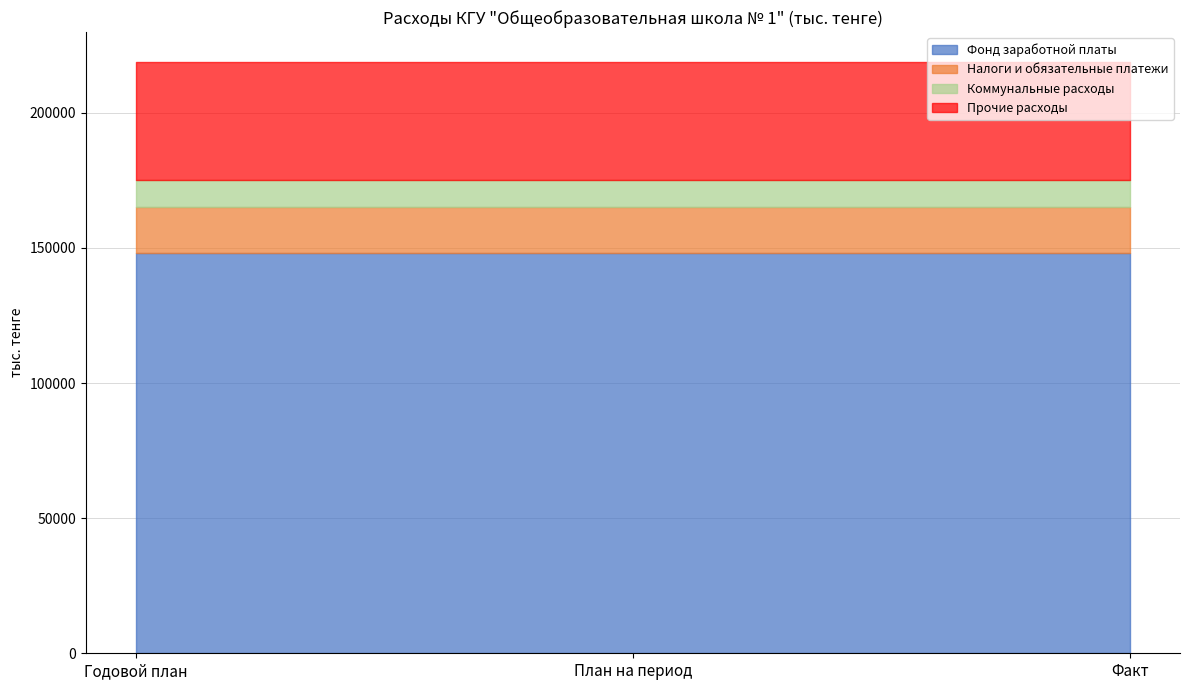

Rank the series at План на период from highest to lowest value.

Фонд заработной платы, Прочие расходы, Налоги и обязательные платежи, Коммунальные расходы